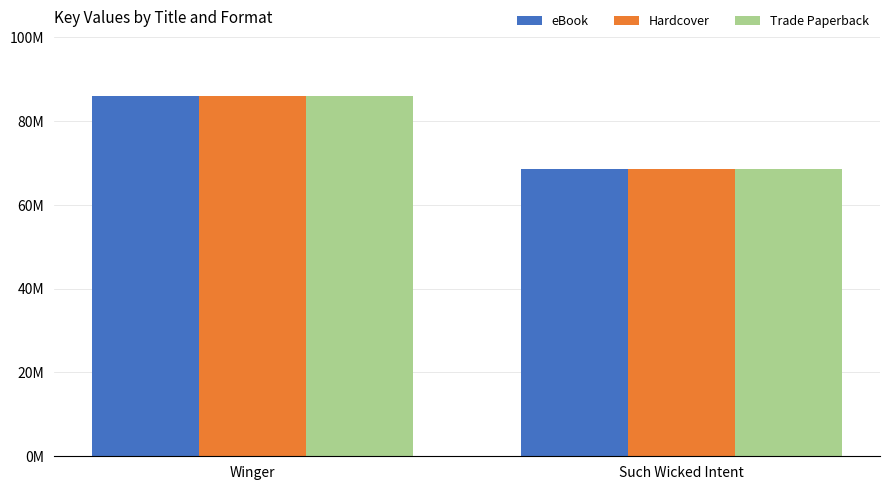

The value of Trade Paperback at Such Wicked Intent is 113079434. True or false?

False